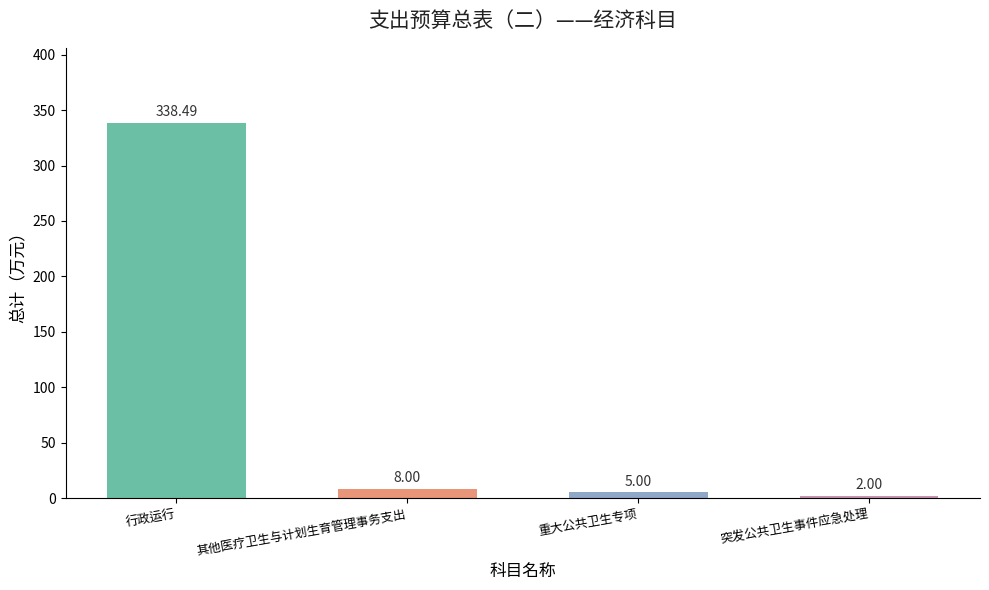

What is the minimum value shown in the chart?

2.0